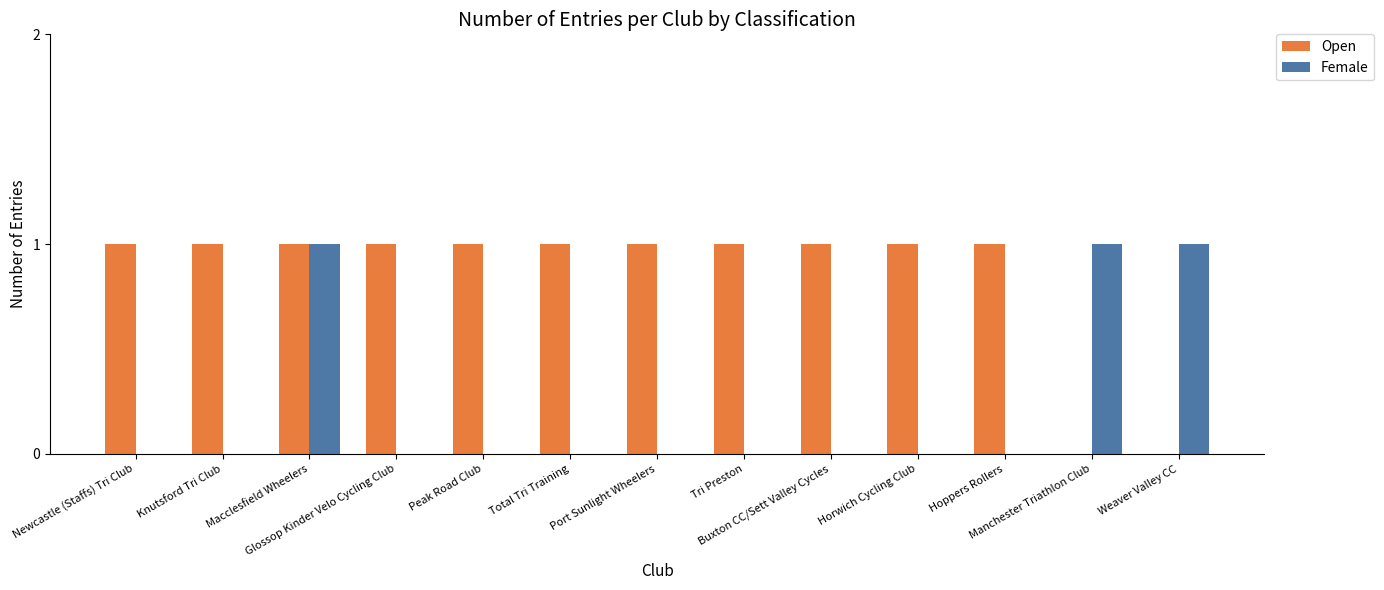

What is the difference between the Open values at Horwich Cycling Club and Manchester Triathlon Club?

1